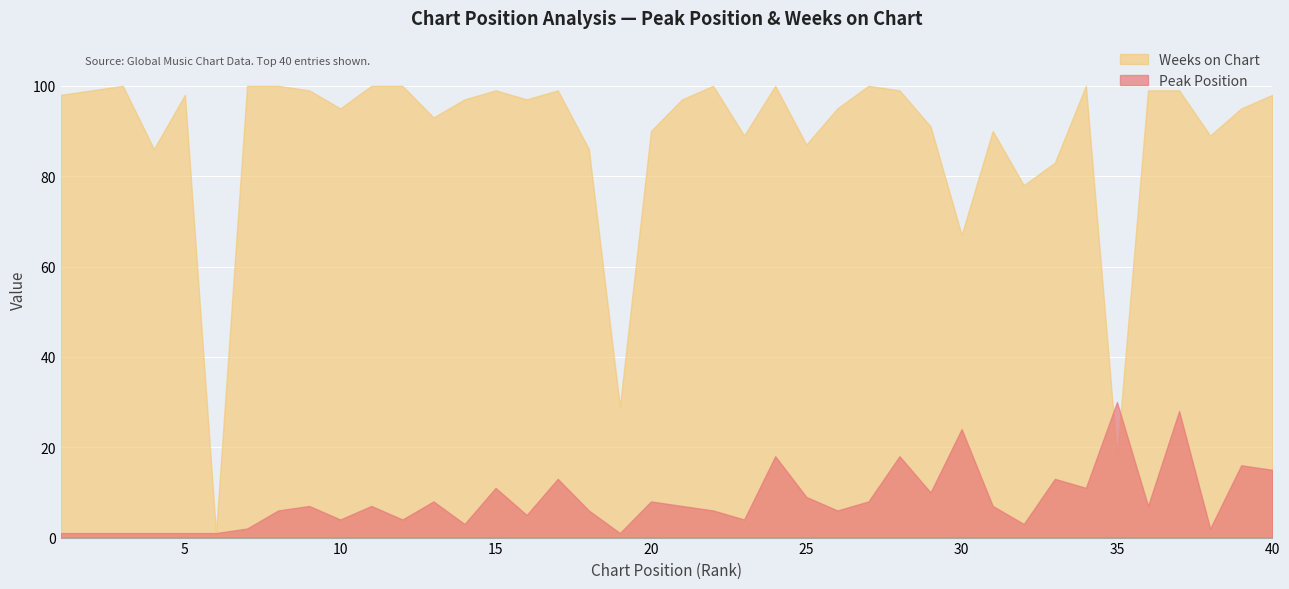

How many intersections are there between Peak Position and Weeks on Chart?

2